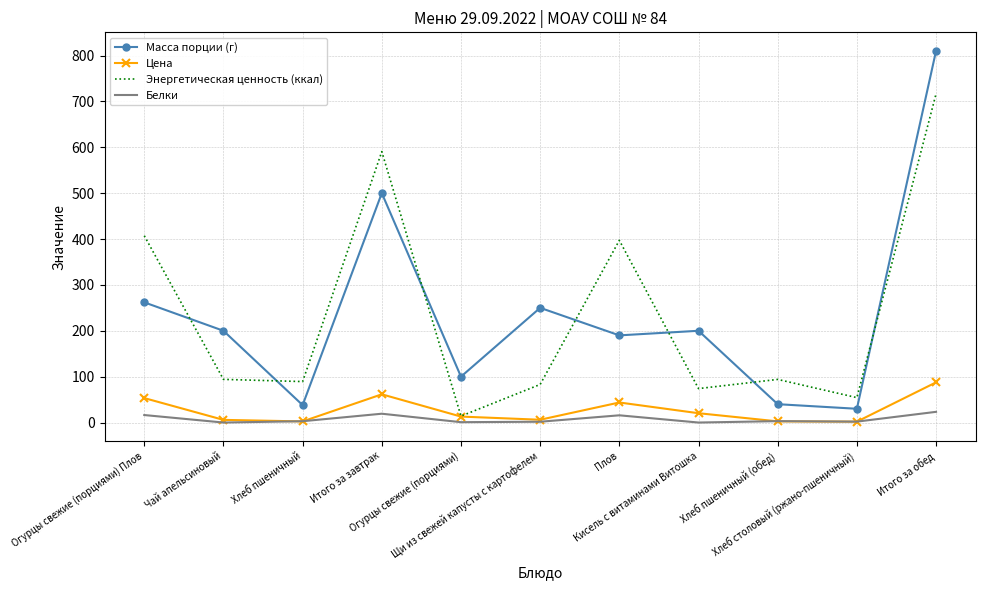

Which category has the highest value across all series?

Итого за обед